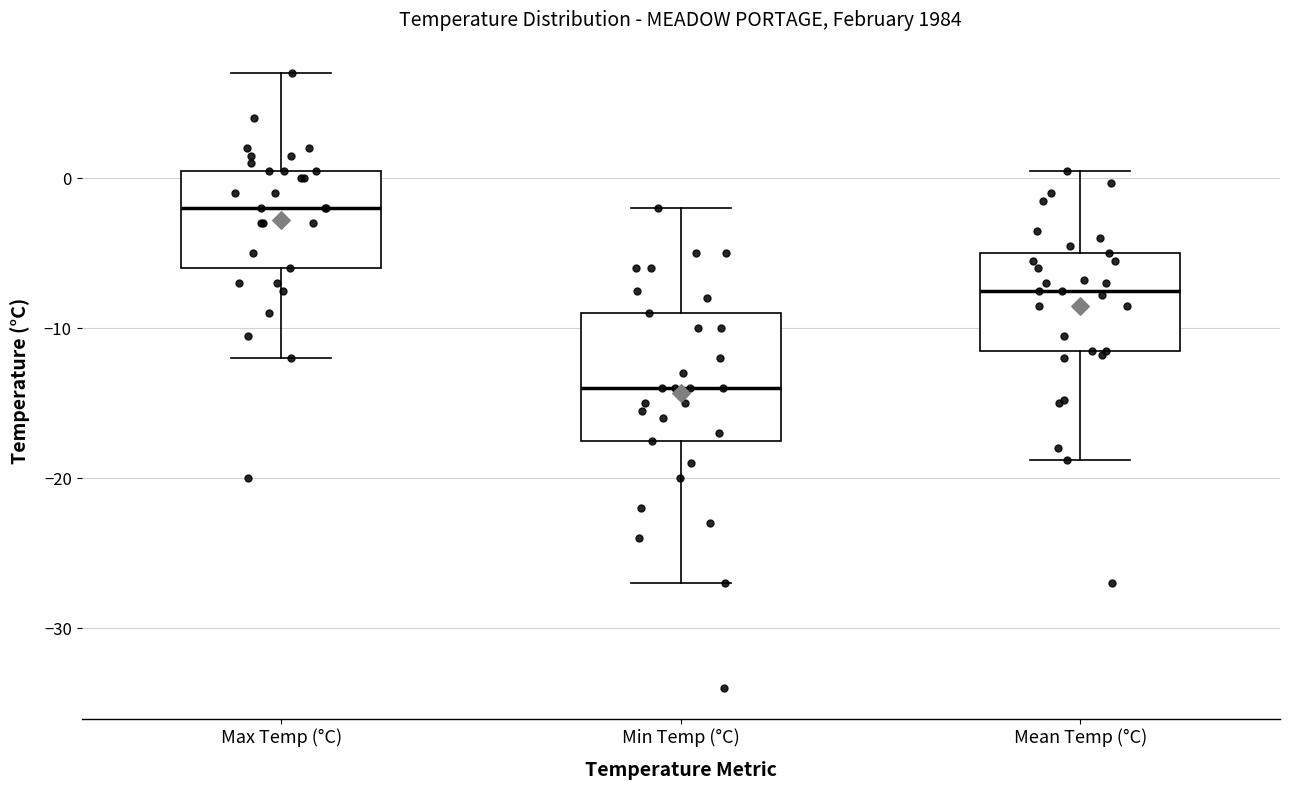

Which box has the highest median line?

Max Temp (°C)